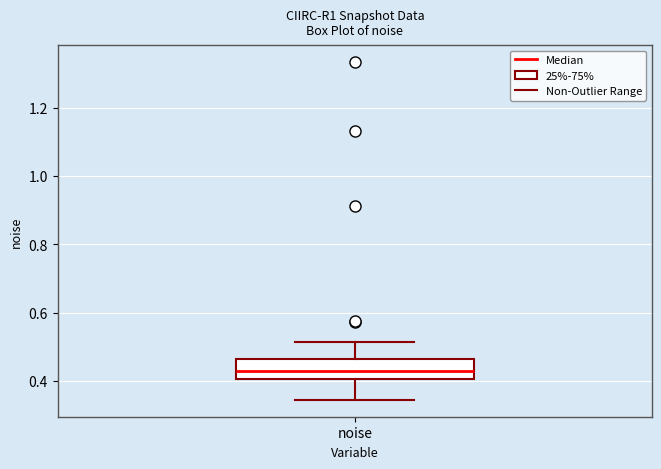

Read this box plot against the y-axis: the position of the median line, the range covered by the box, and the ends of both whiskers. The values are not printed on the chart, so give them approximately, as read against the axis.

median 0.42, box 0.40 to 0.46, whiskers 0.34 to 0.52